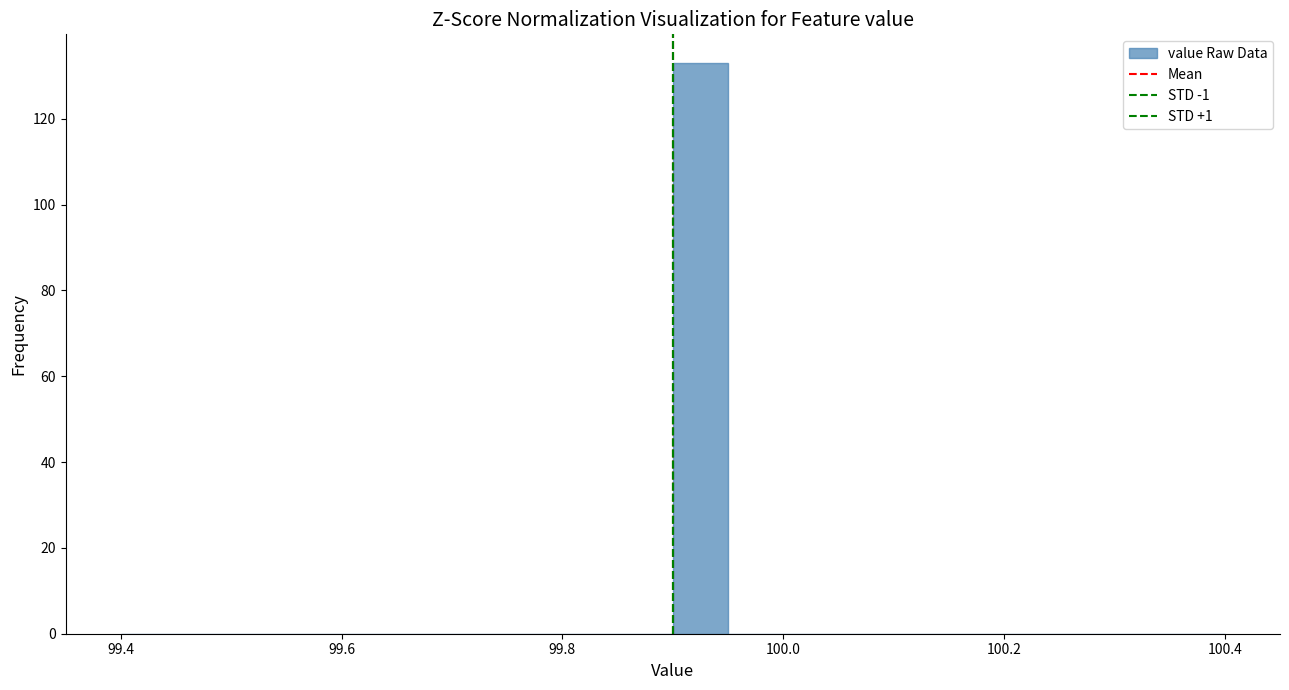

Around what value on the x-axis is the tallest bar? Give the approximate position of its centre, as read against the axis.

99.92